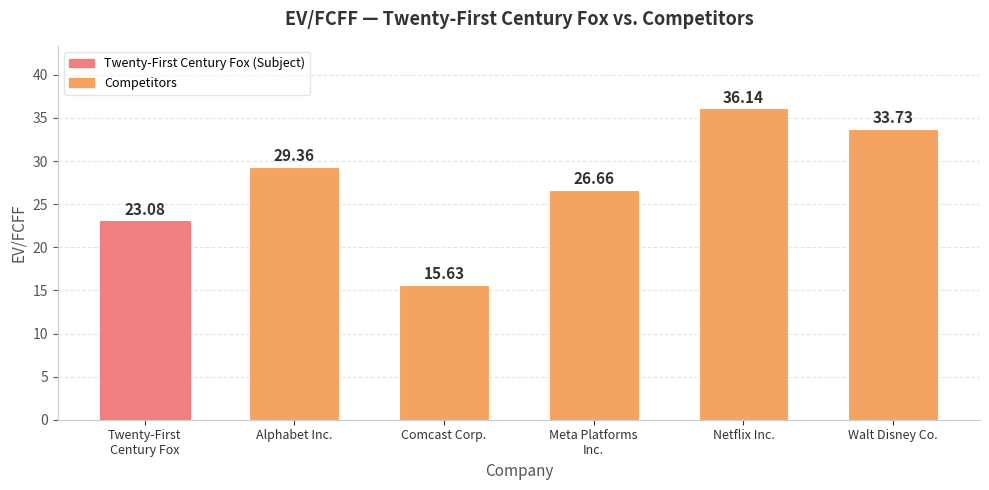

What is the ratio of the value at Comcast Corp. to the value at Netflix Inc.?

0.4